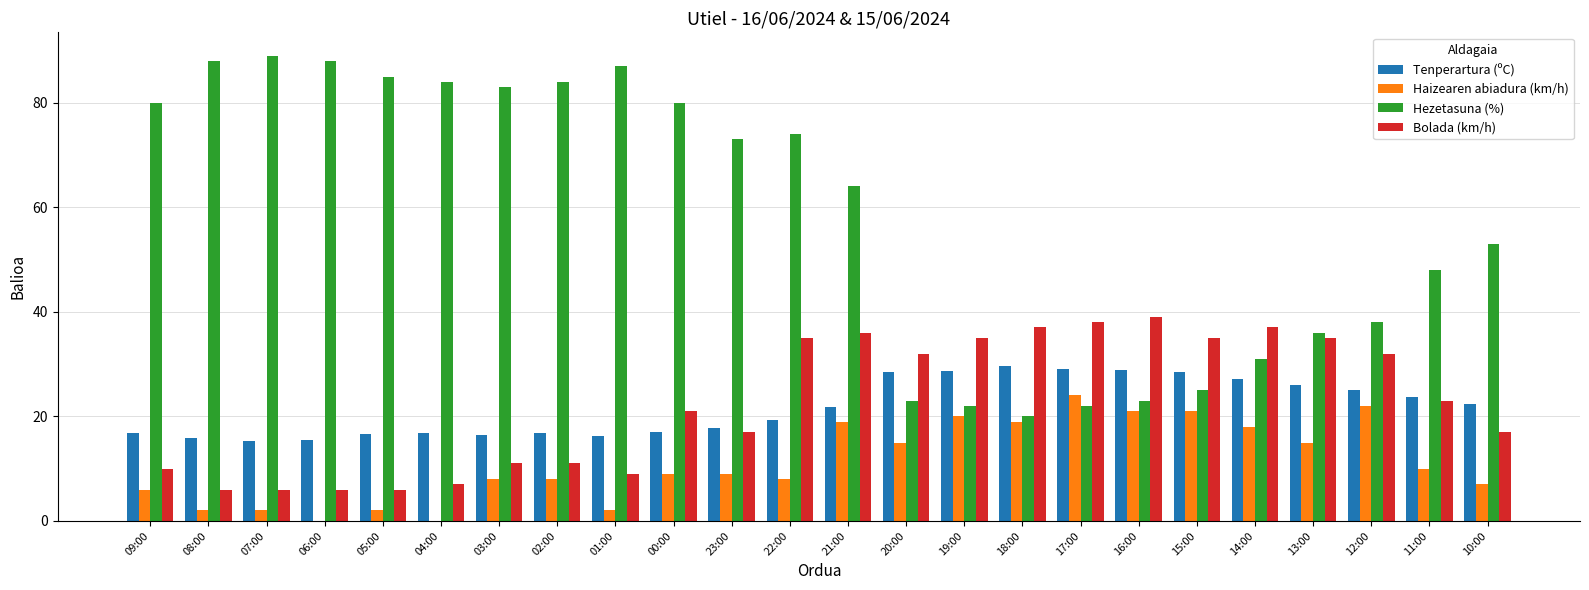

What is the maximum value shown in the chart?

89.0